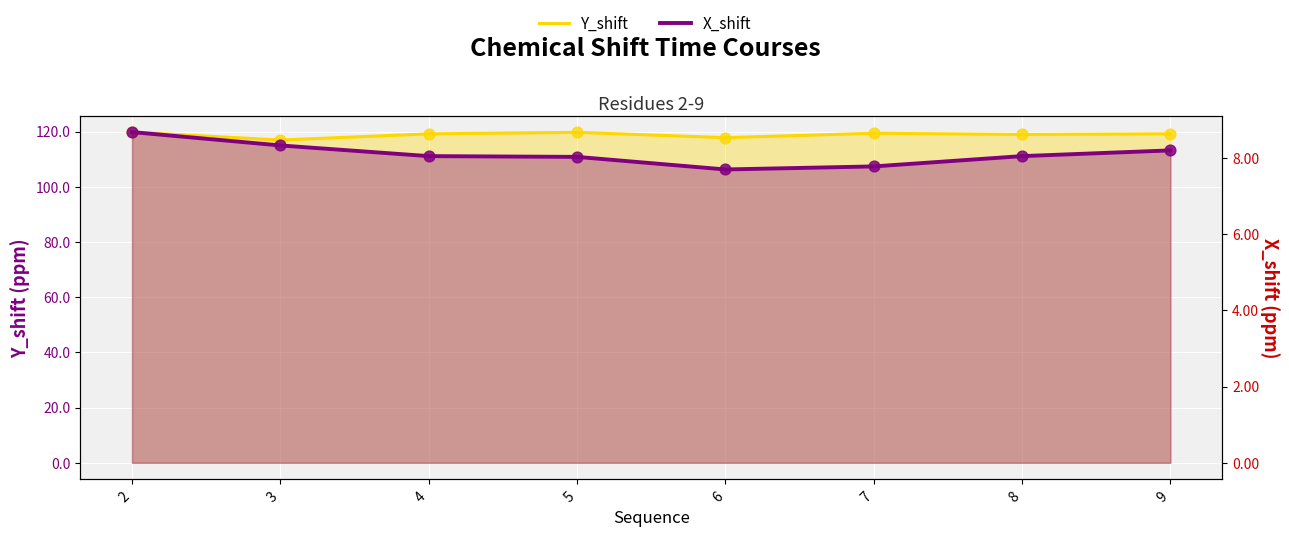

Which series reaches the maximum Y coordinate?

Y_shift